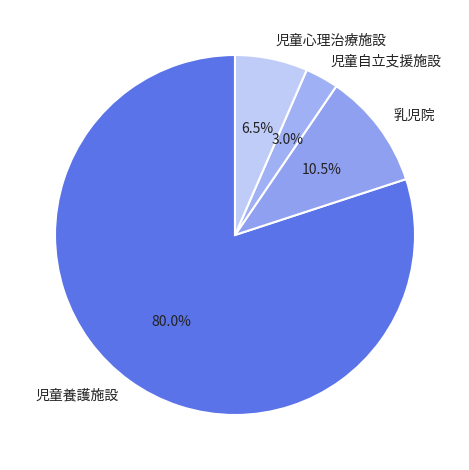

Approximately how many times larger is the value at 児童養護施設 compared to 児童心理治療施設?

12.3